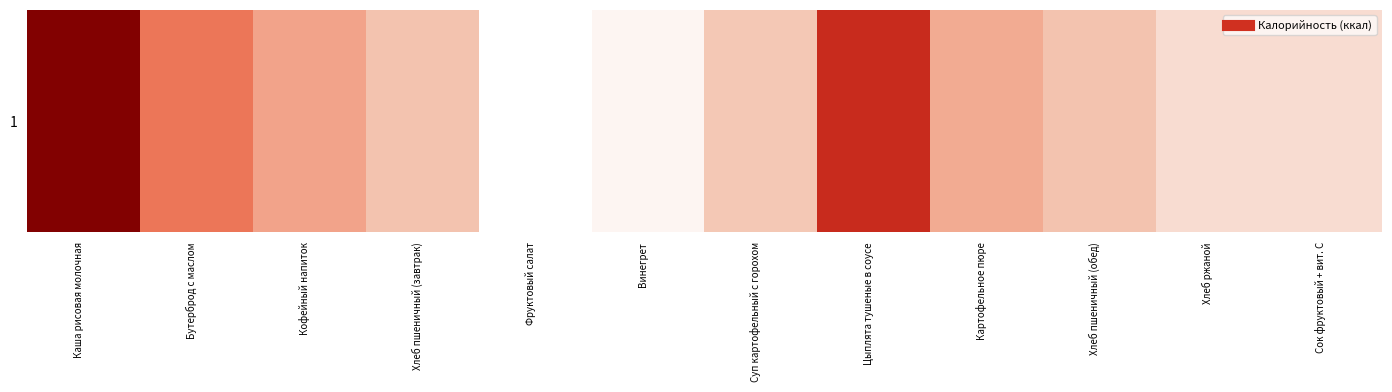

Reading left to right, transcribe all the data shown in this chart.

312.0	188.0	145.0	113.2	45.0	56.3	107.8	252.8	137.2	113.2	85.0	84.8